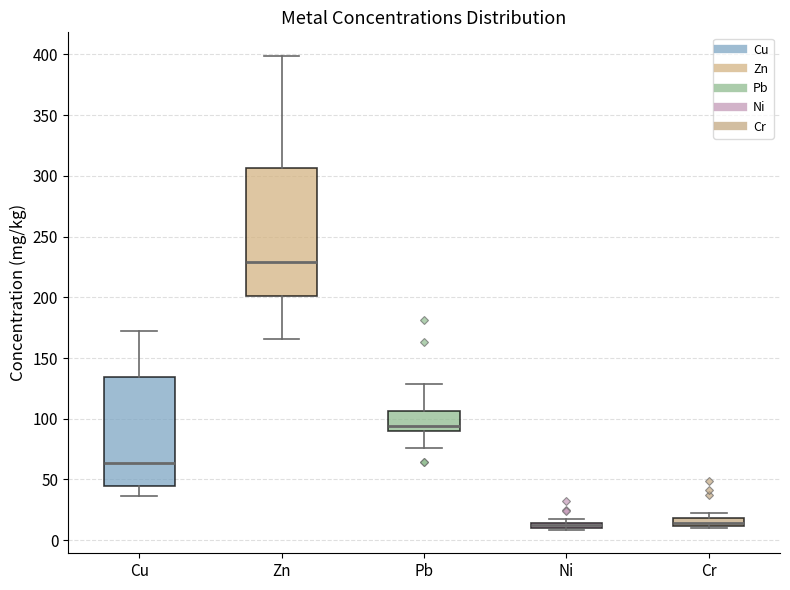

Which box's median line is the highest?

Zn